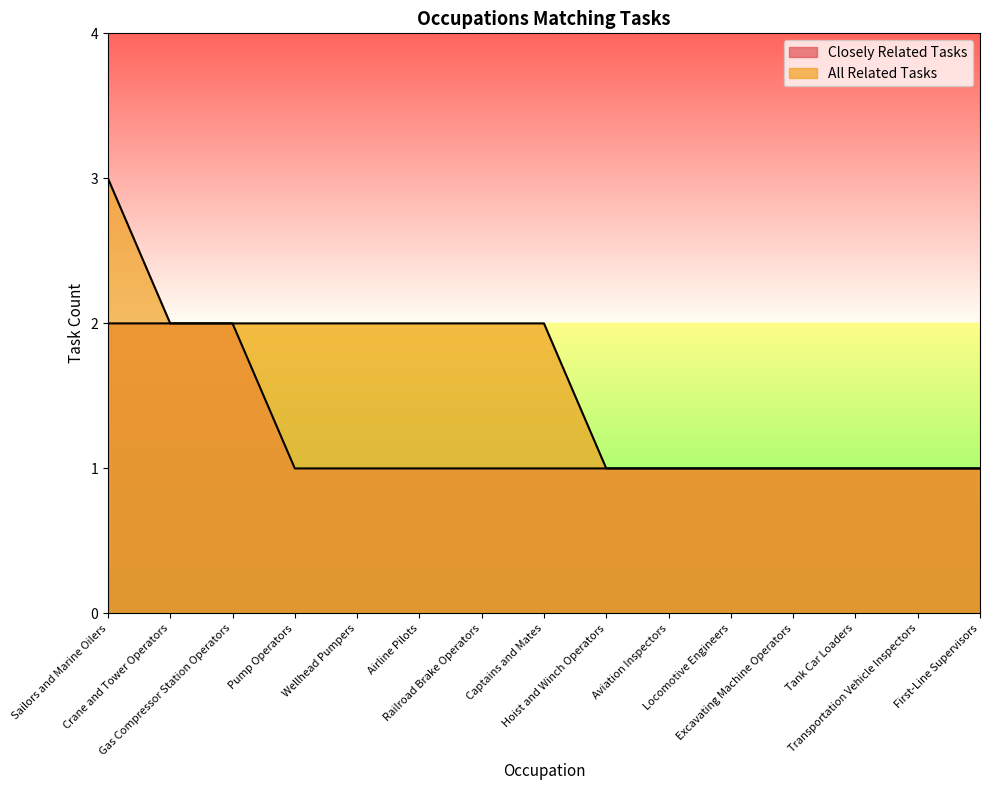

What are all the series names shown in the legend?

Closely Related Tasks, All Related Tasks